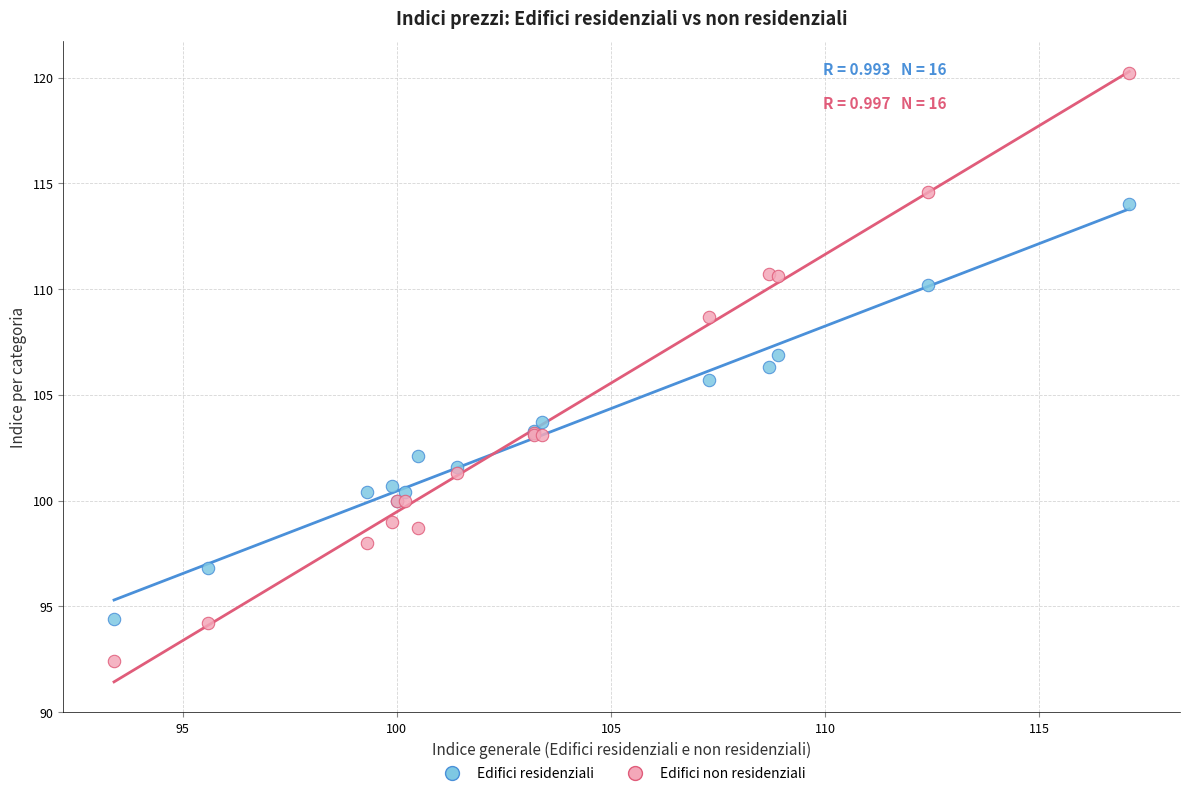

Which series reaches the maximum Y coordinate?

Edifici non residenziali